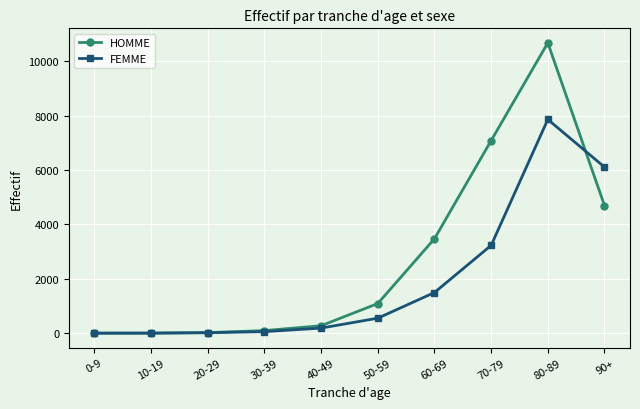

What is the sum of all HOMME values?

27415